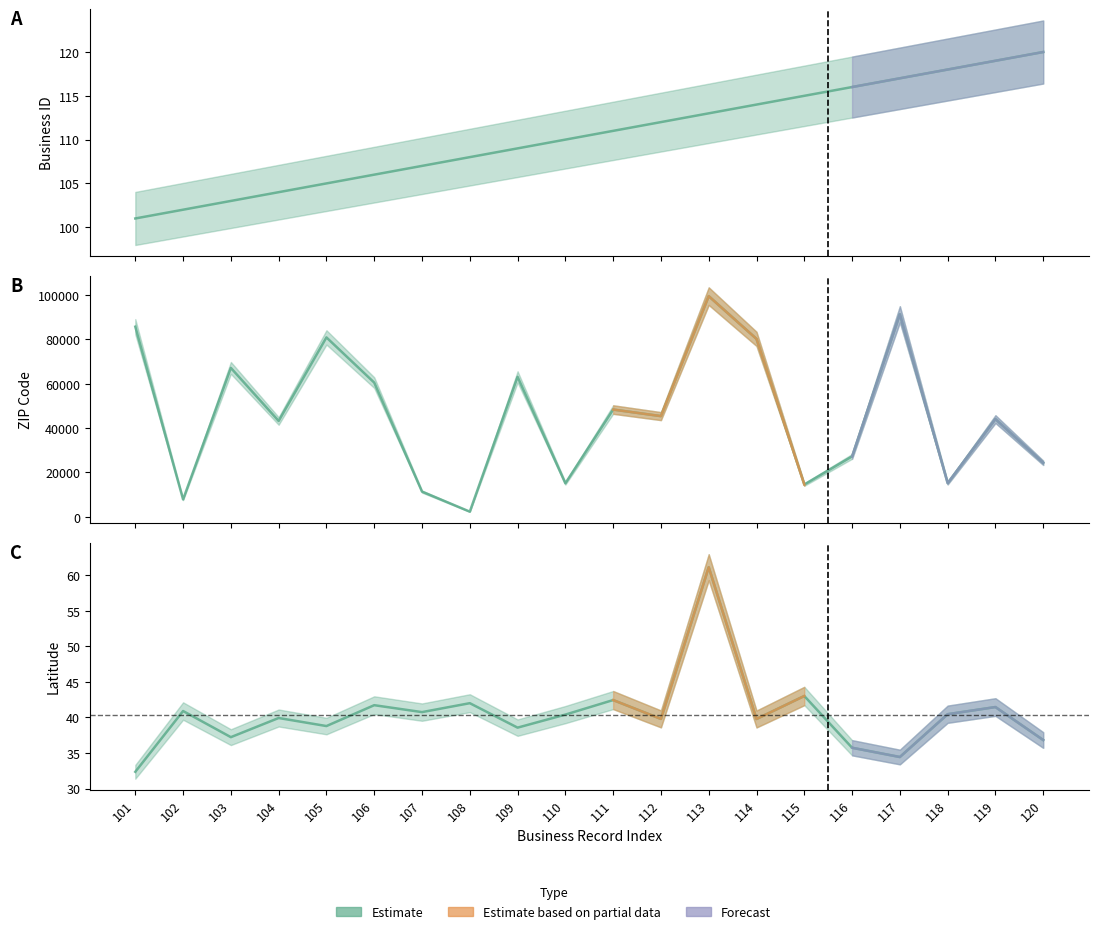

Reading left to right, transcribe all the data shown in this chart.

101=32.4	102=40.9	103=37.2	104=39.9	105=38.8	106=41.7	107=40.8	108=42.0	109=38.6	110=40.4	111=42.5	112=39.8	113=61.2	114=39.8	115=43.0	116=35.7	117=34.4	118=40.5	119=41.5	120=36.8